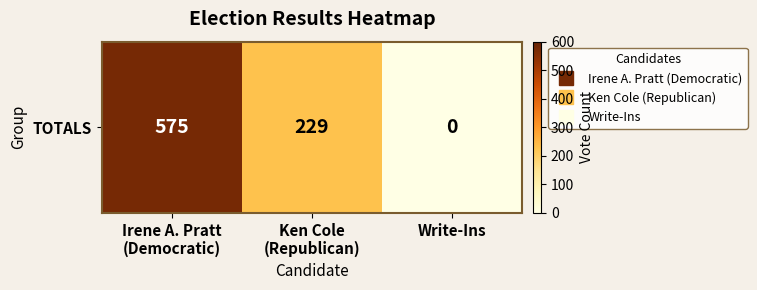

What is the sum of all values?

804